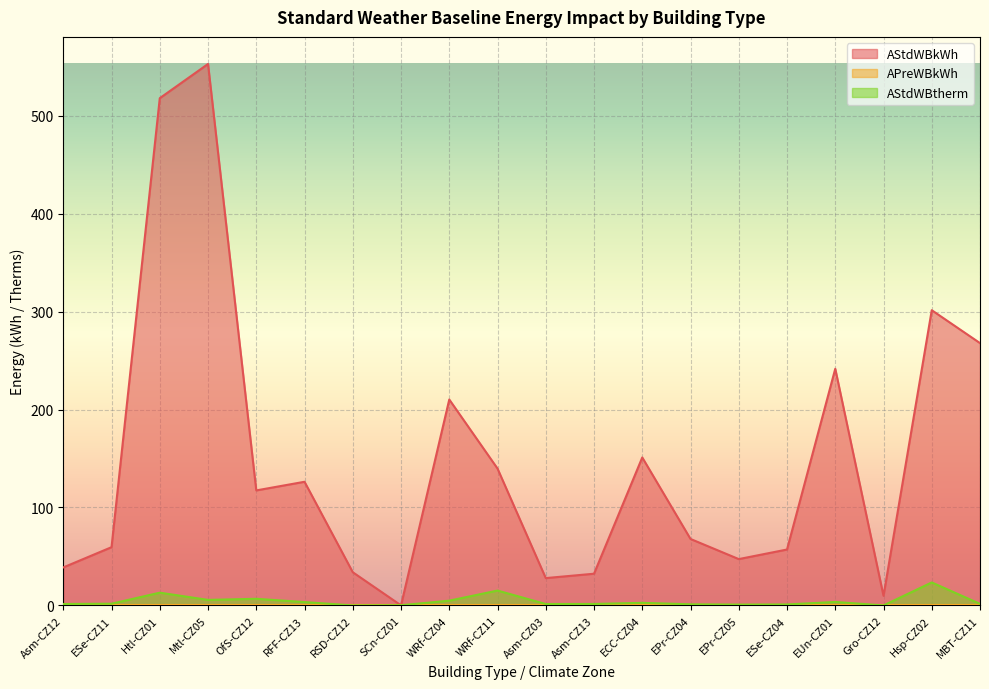

What is the label of the 6th point from the left?

RFF-CZ13